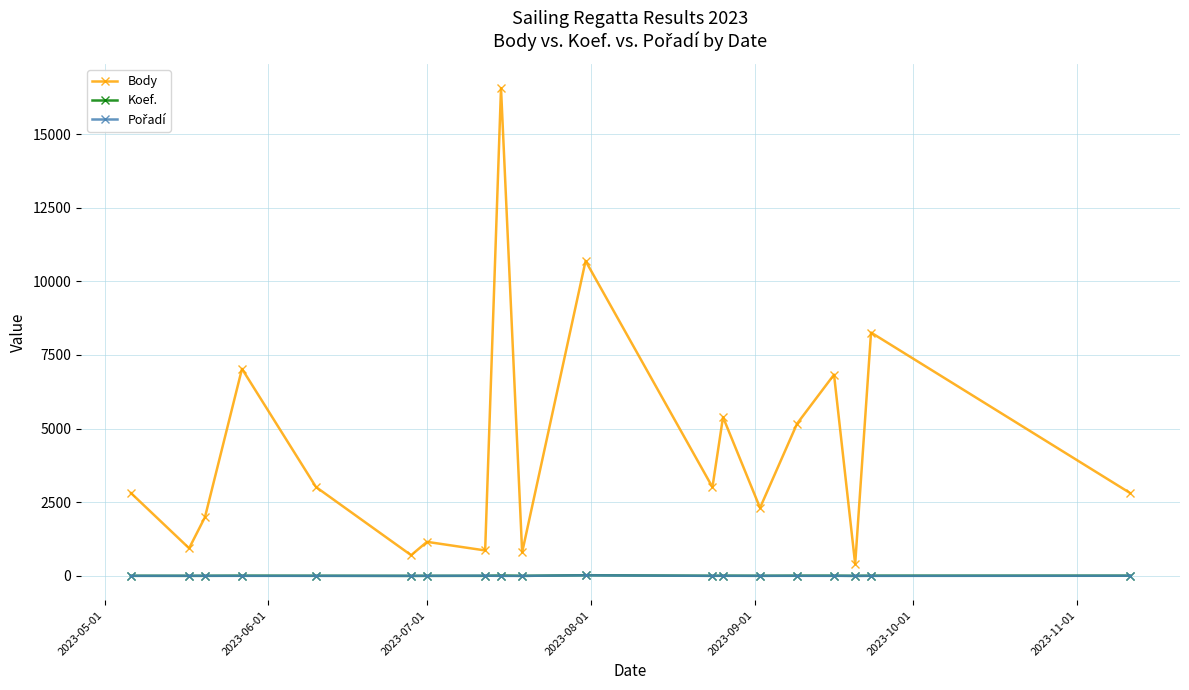

What is the maximum value shown in the chart?

16557